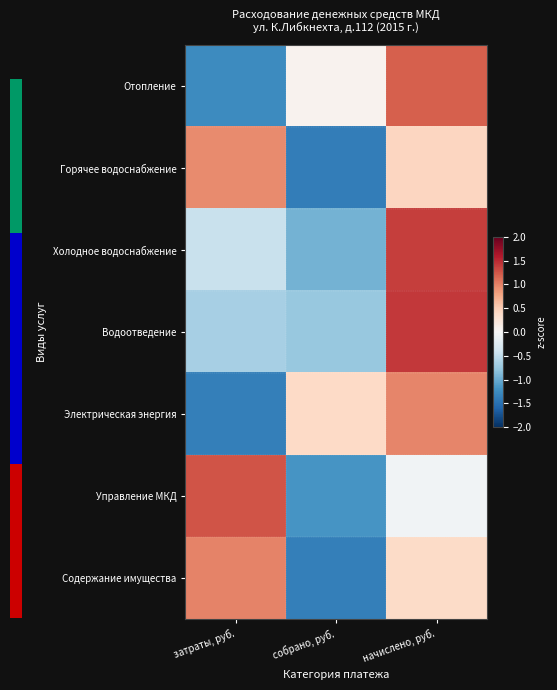

At which label does Содержание имущества reach its peak?

затраты, руб.